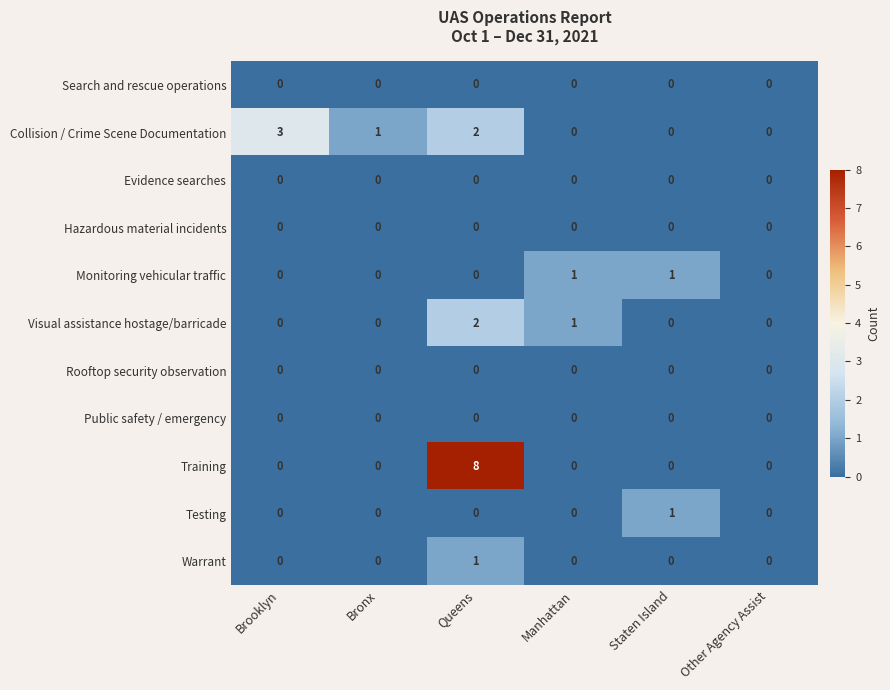

Count the Monitoring vehicular traffic values in the range 0 to 1.

6